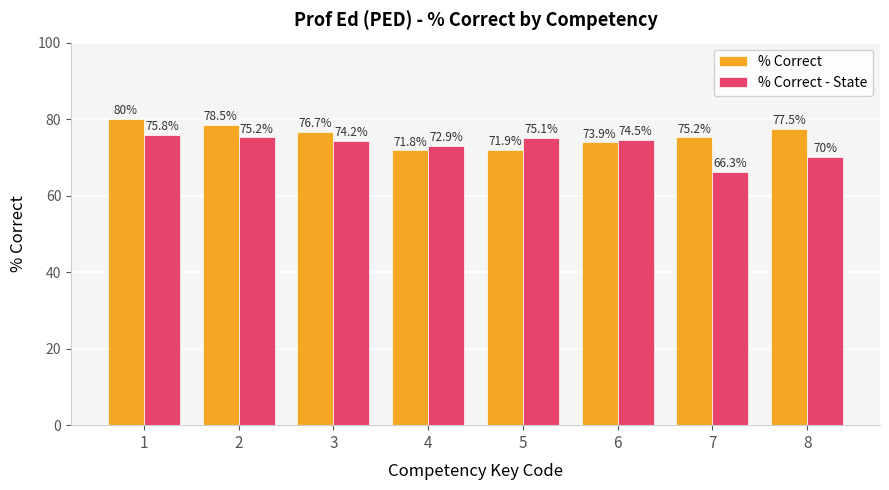

How many groups of bars are there?

8